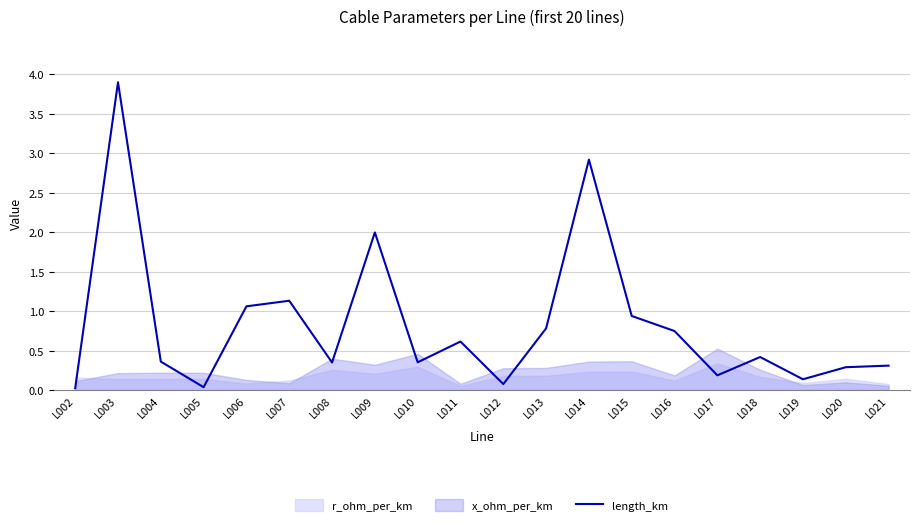

Is it true that the value at L007 is 1.9?

False